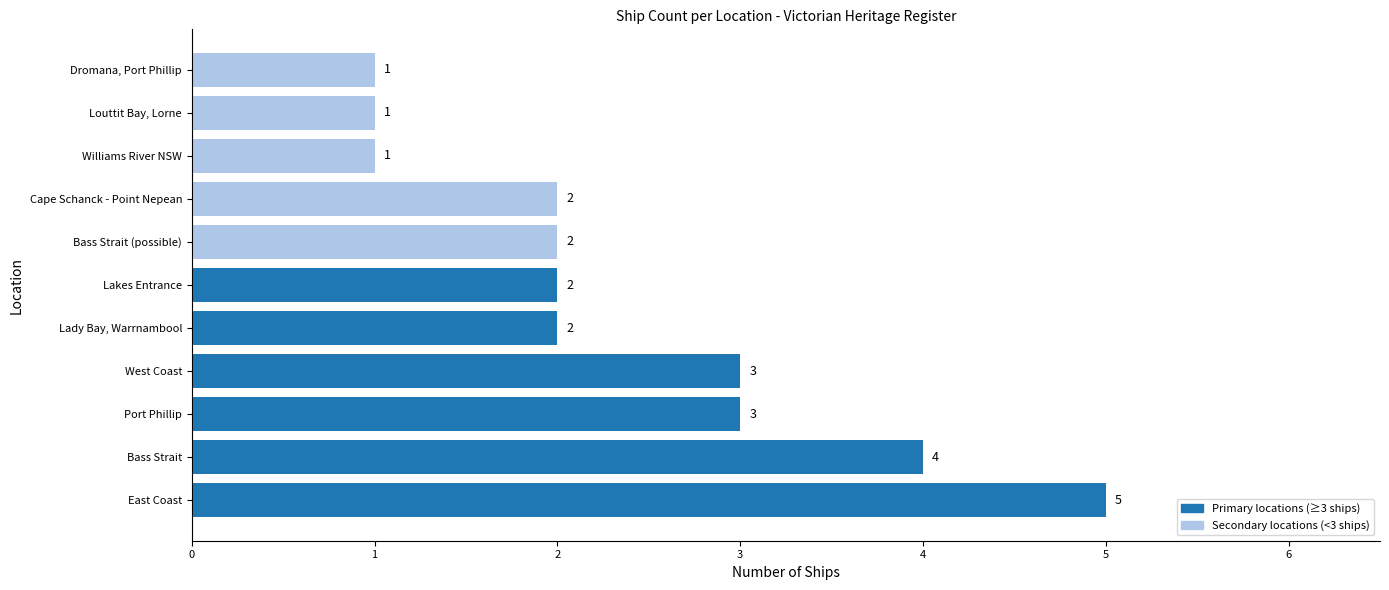

What is the ratio of the value at West Coast to the value at Lady Bay, Warrnambool?

1.5